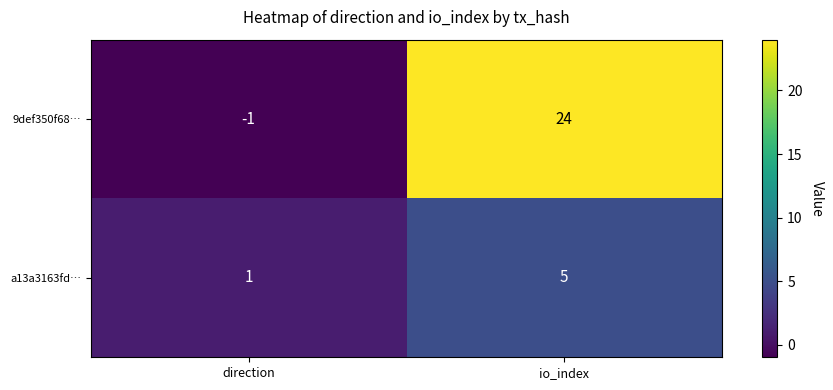

List the series in order of their peak value, lowest first.

a13a3163fd…, 9def350f68…